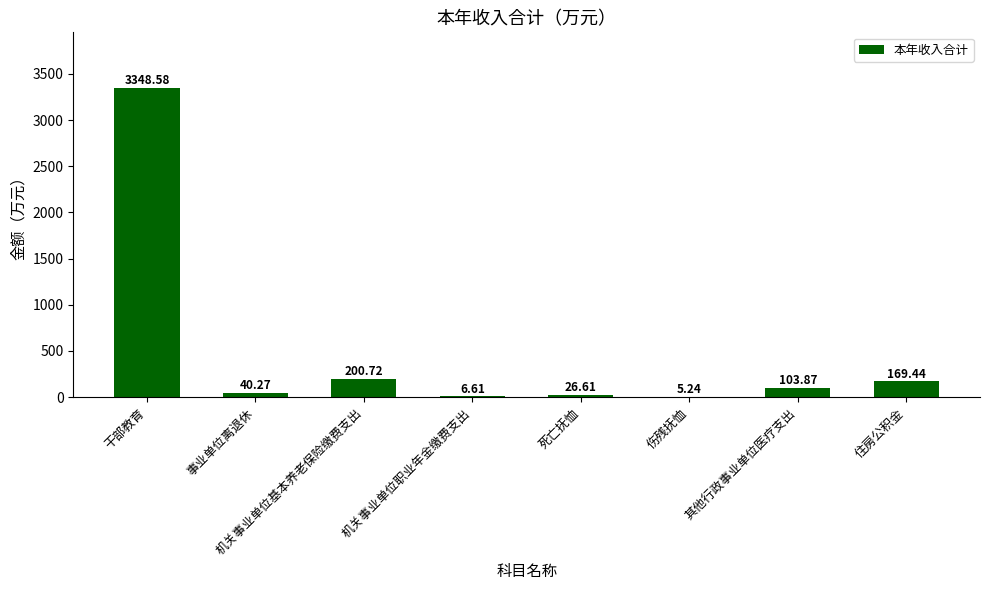

Which label corresponds to the largest value in the chart?

干部教育